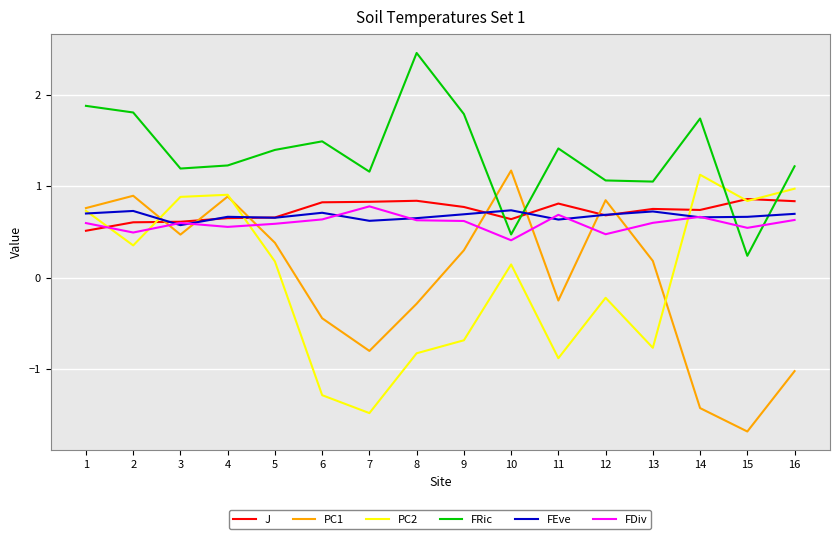

What is the spread (max minus min) of values at 13?

1.8